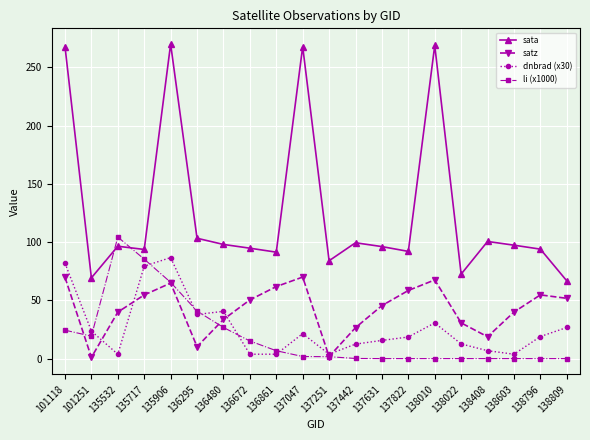

At which category is the sum across all series the highest?

135906